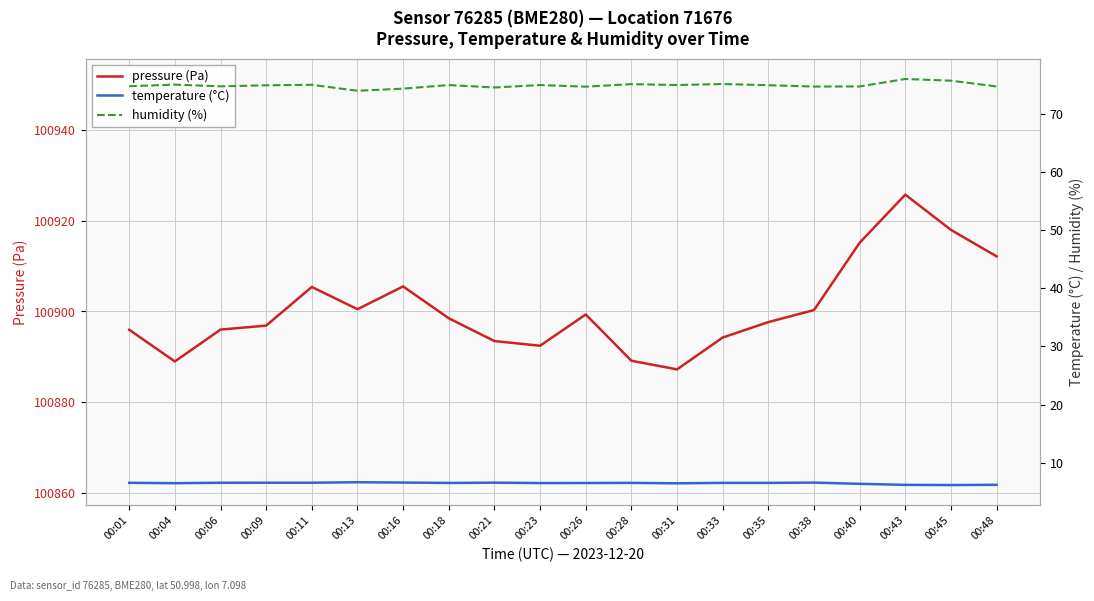

Where is the first local maximum for humidity (%)?

00:04